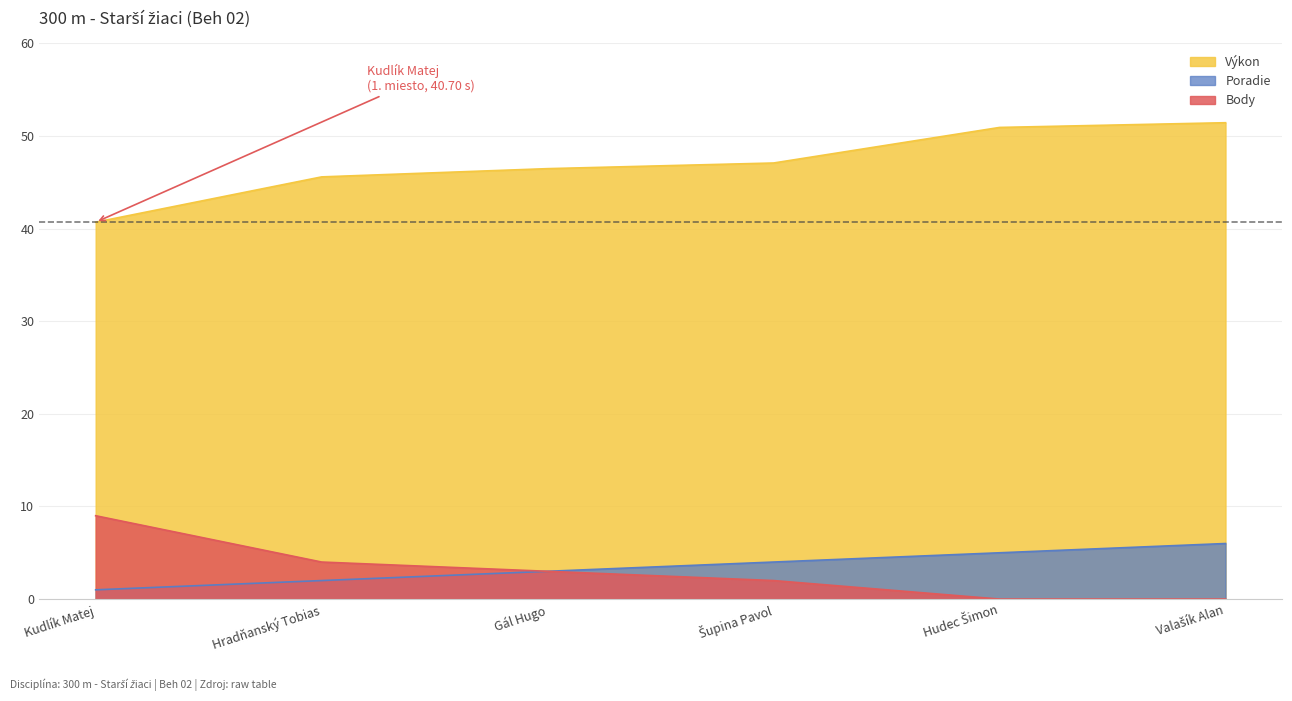

What are all the series names shown in the legend?

Výkon, Poradie, Body